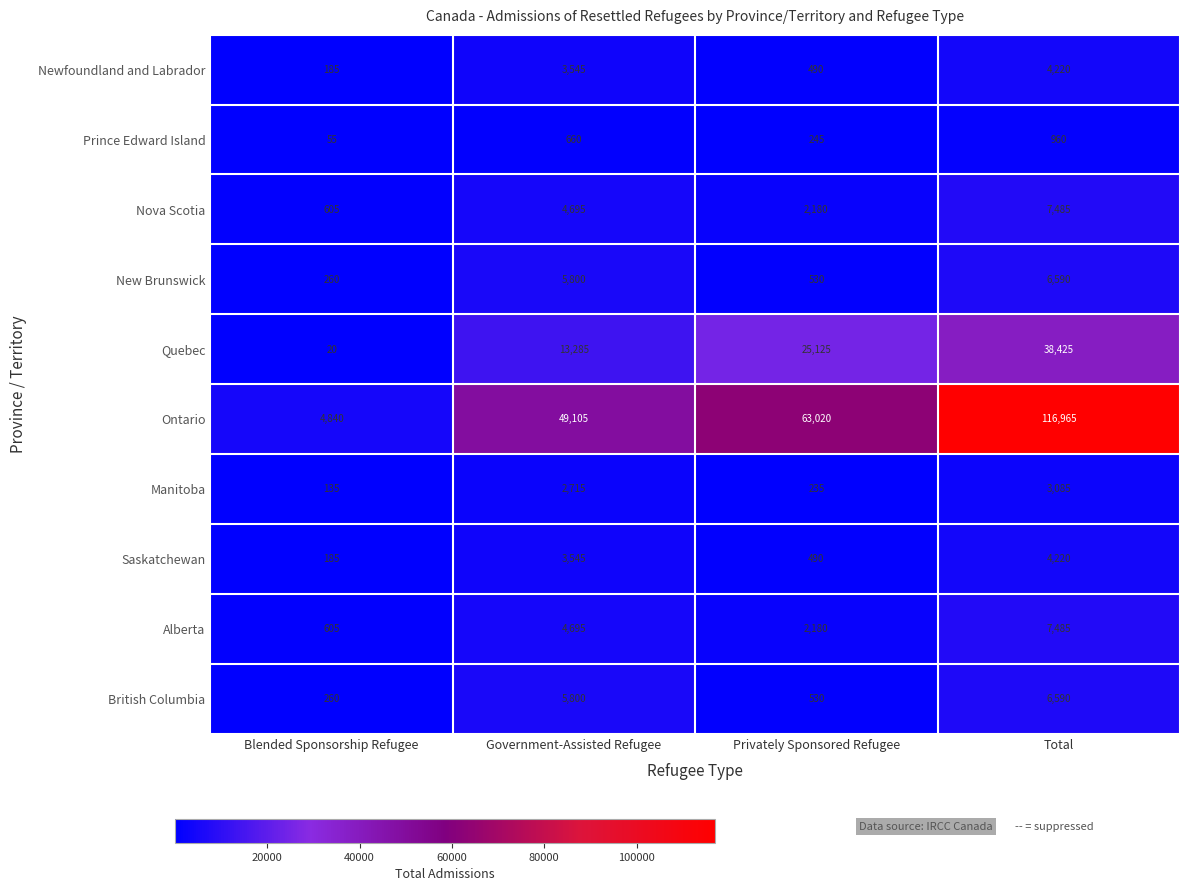

Count the number of categories in the chart.

4